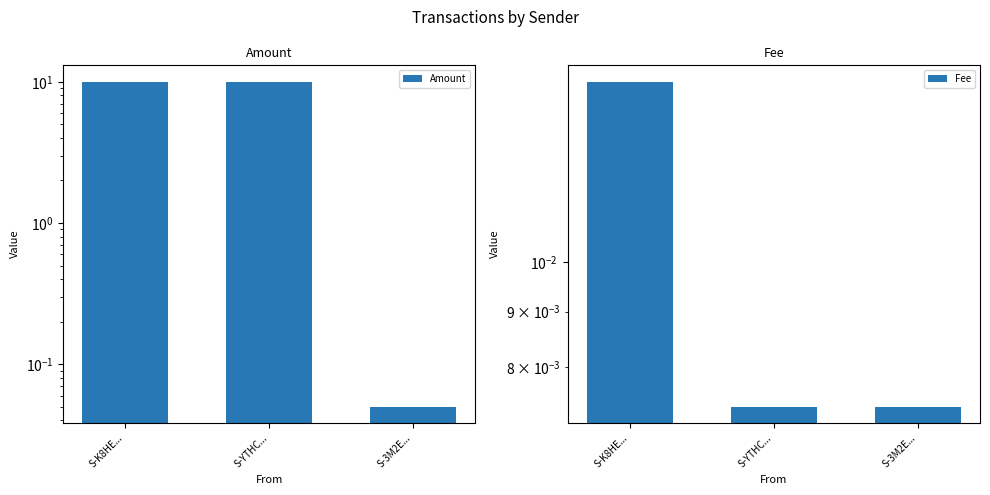

Is the value of Fee at S-K8HE... greater than the value of Amount at S-YTHC...?

No